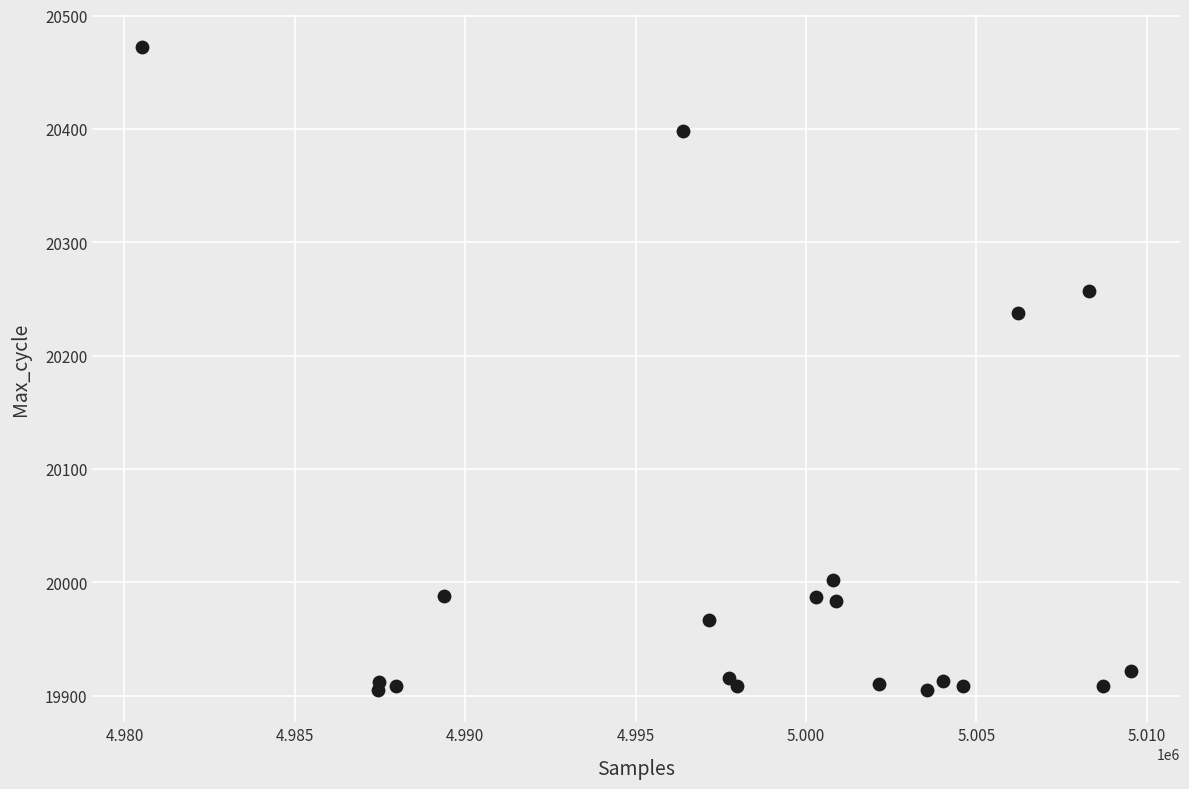

What Y value in the scatter plot is closest to 20188?

20238